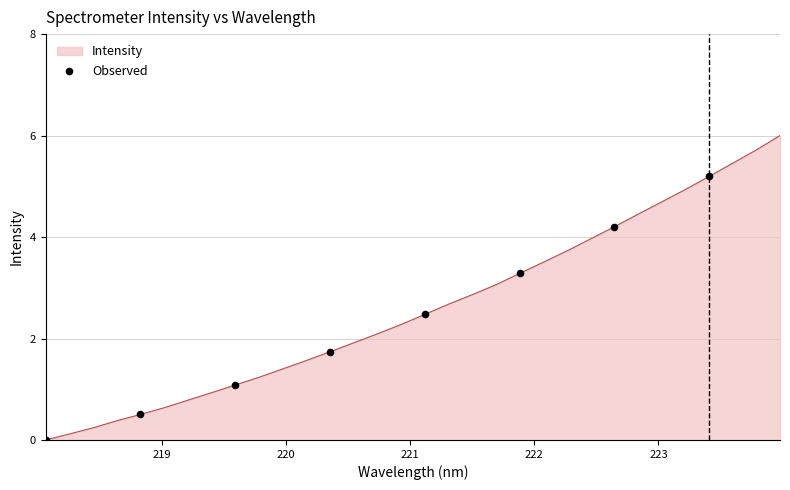

What is the maximum value shown in the chart?

6.0